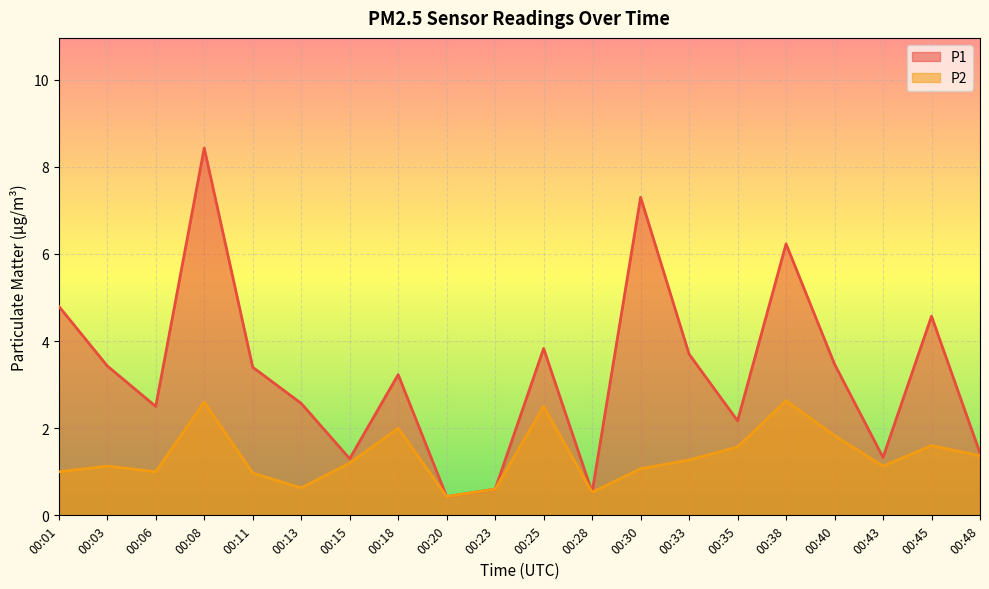

What is the total value across all series at 00:06?

3.5